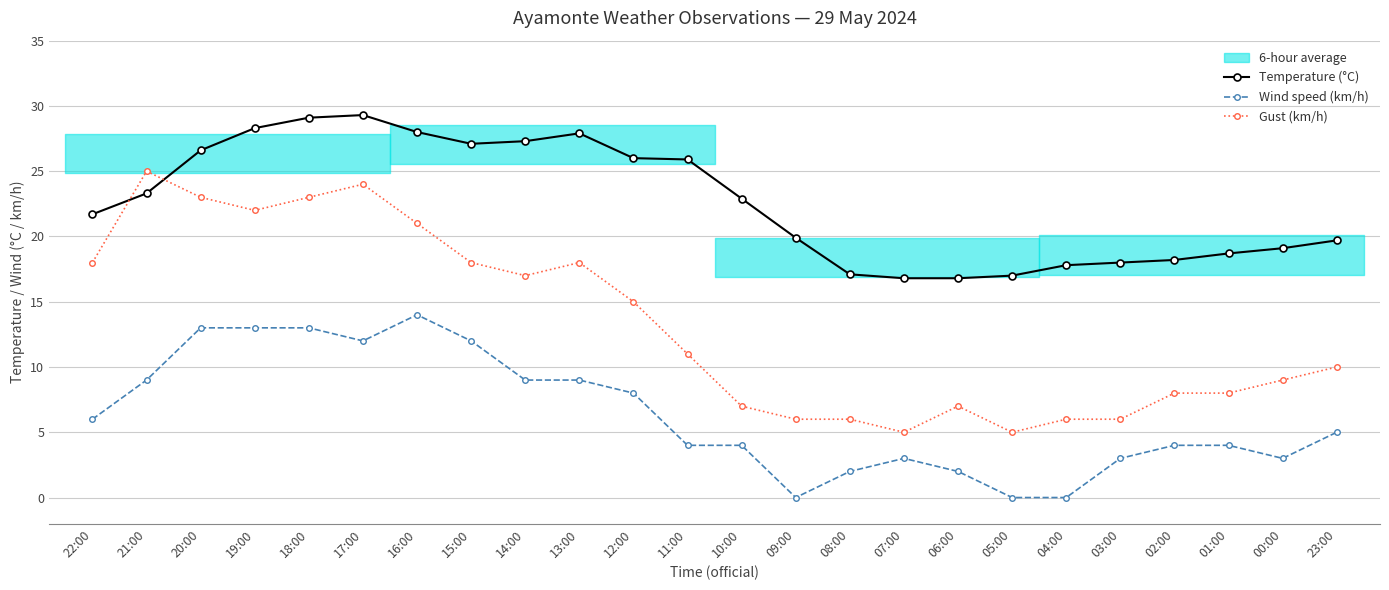

Reading left to right, extract all data points from this chart.

Temperature (°C): 22:00=21.7	21:00=23.3	20:00=26.6	19:00=28.3	18:00=29.1	17:00=29.3	16:00=28.0	15:00=27.1	14:00=27.3	13:00=27.9	12:00=26.0	11:00=25.9	10:00=22.9	09:00=19.9	08:00=17.1	07:00=16.8	06:00=16.8	05:00=17.0	04:00=17.8	03:00=18.0	02:00=18.2	01:00=18.7	00:00=19.1	23:00=19.7
Wind speed (km/h): 22:00=6.0	21:00=9.0	20:00=13.0	19:00=13.0	18:00=13.0	17:00=12.0	16:00=14.0	15:00=12.0	14:00=9.0	13:00=9.0	12:00=8.0	11:00=4.0	10:00=4.0	09:00=0.0	08:00=2.0	07:00=3.0	06:00=2.0	05:00=0.0	04:00=0.0	03:00=3.0	02:00=4.0	01:00=4.0	00:00=3.0	23:00=5.0
Gust (km/h): 22:00=18.0	21:00=25.0	20:00=23.0	19:00=22.0	18:00=23.0	17:00=24.0	16:00=21.0	15:00=18.0	14:00=17.0	13:00=18.0	12:00=15.0	11:00=11.0	10:00=7.0	09:00=6.0	08:00=6.0	07:00=5.0	06:00=7.0	05:00=5.0	04:00=6.0	03:00=6.0	02:00=8.0	01:00=8.0	00:00=9.0	23:00=10.0